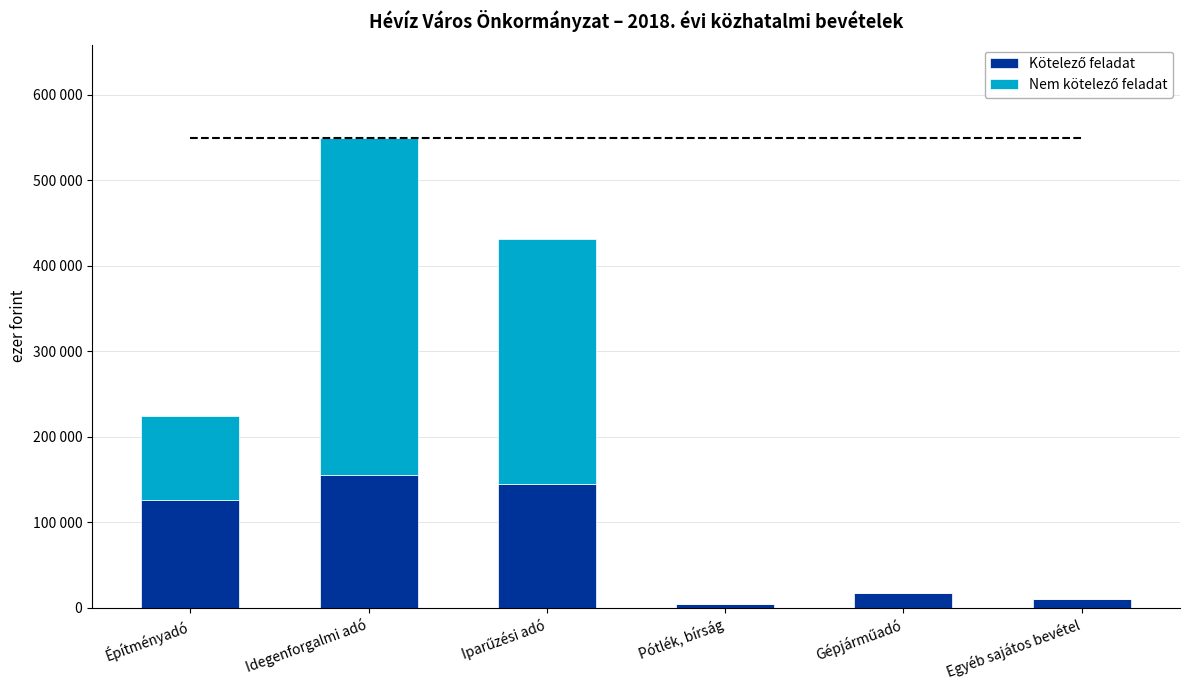

Are the bars horizontal?

No